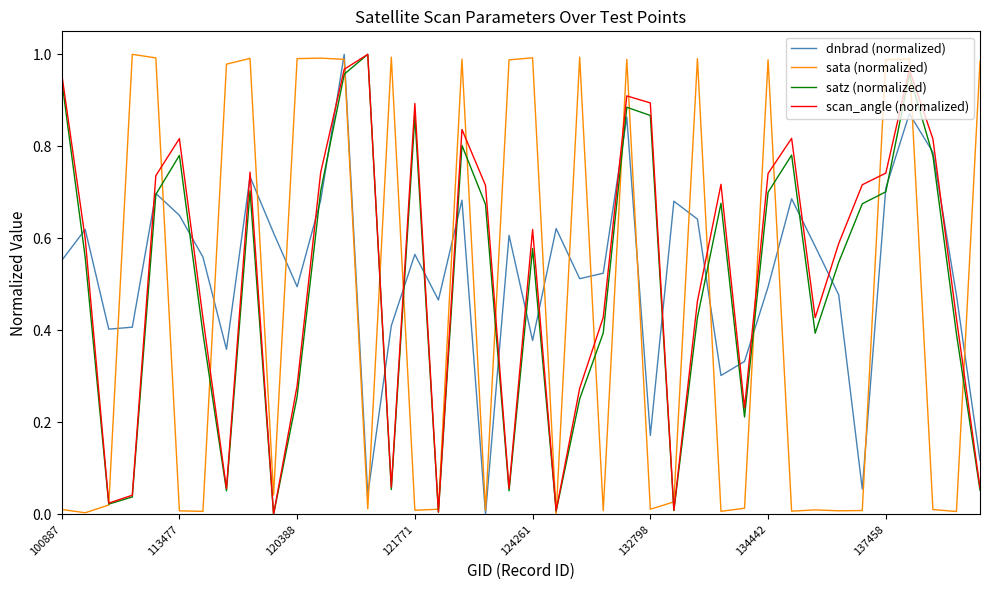

Rank the series by their maximum value, from lowest to highest.

dnbrad (normalized), sata (normalized), satz (normalized), scan_angle (normalized)